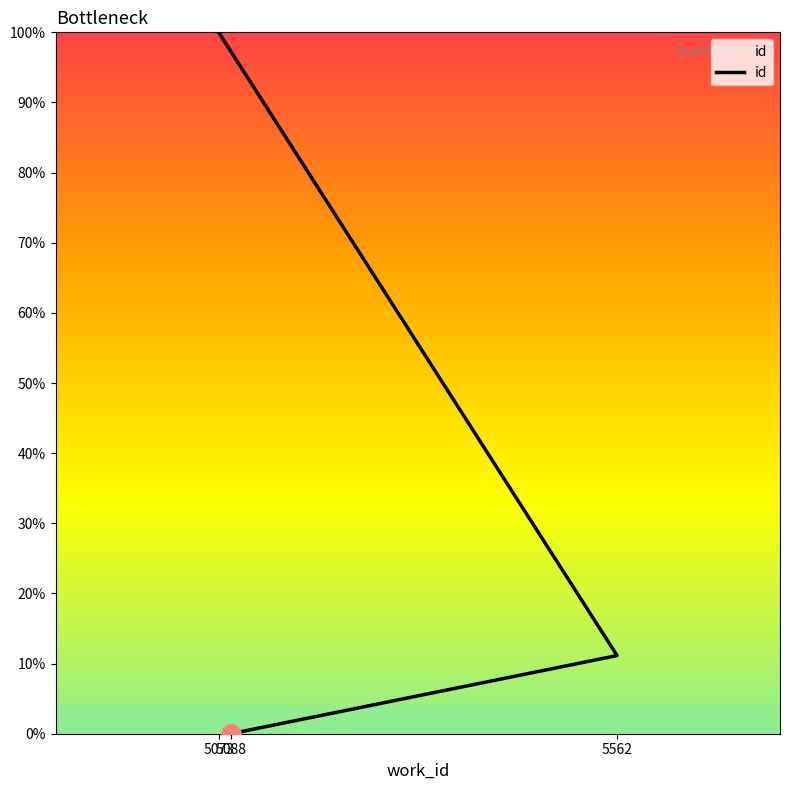

The chart shows a value of 11.1 at 5562. True or false?

True